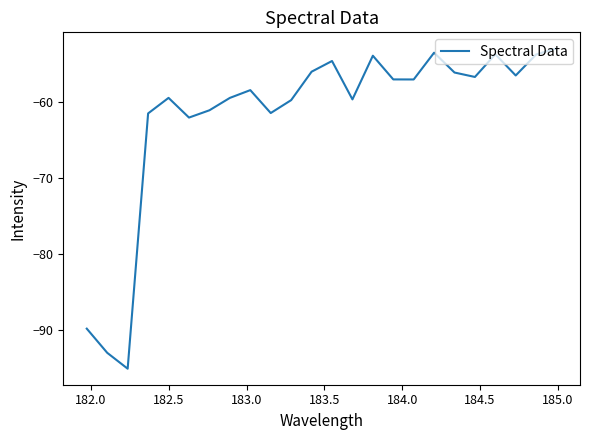

What is the maximum value shown in the chart?

-52.9